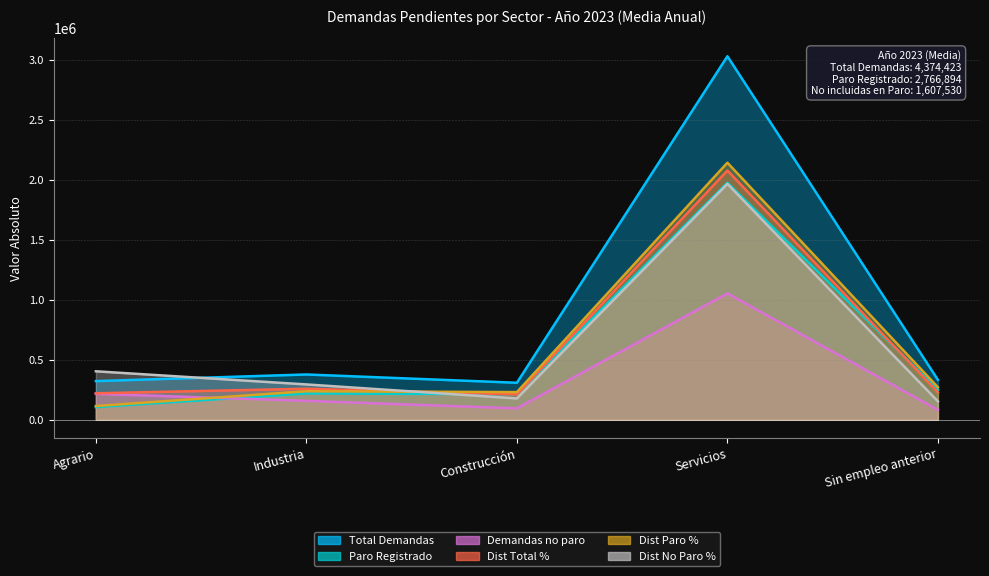

In Dist No Paro %, how many points are lower than both neighbors (excluding endpoints)?

1